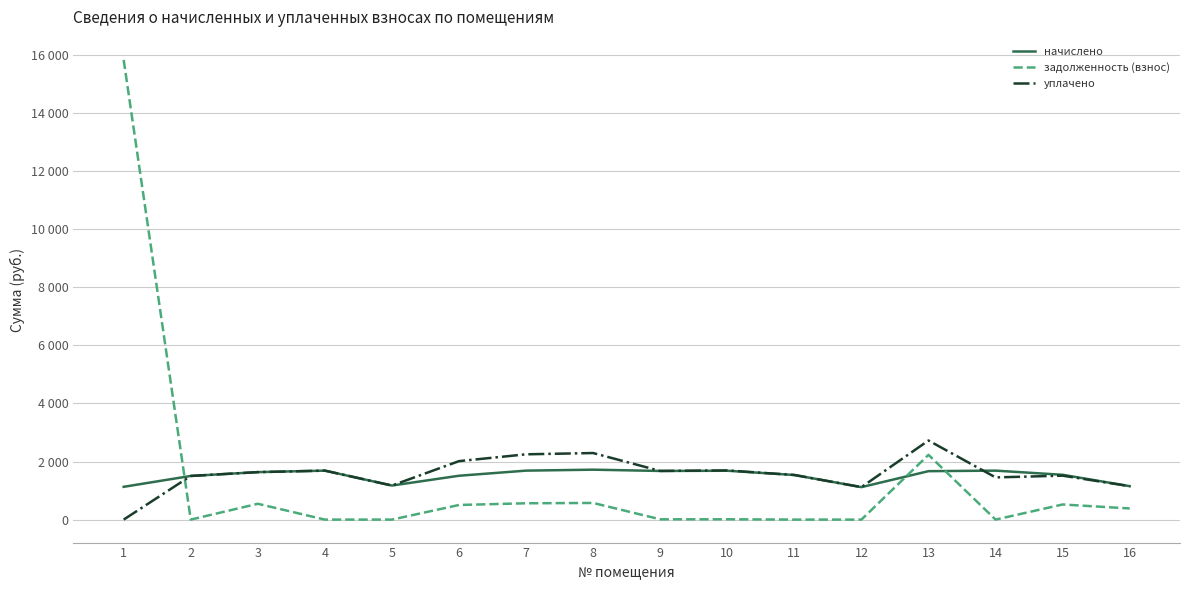

Reading right to left, extract all data points from this chart.

начислено: 1151.1	1543.4	1686.4	1668.0	1118.1	1536.1	1682.7	1675.3	1719.4	1686.4	1510.4	1173.1	1686.4	1635.0	1503.1	1129.1
задолженность (взнос): 383.7	520.4	0.0	2230.2	0.0	0.0	11.1	9.7	573.1	562.1	503.5	0.0	0.0	545.0	0.0	15833.8
уплачено: 1151.1	1513.2	1453.1	2723.8	1118.1	1536.1	1693.8	1675.3	2292.5	2248.5	2013.8	1173.1	1686.4	1635.0	1503.1	0.0